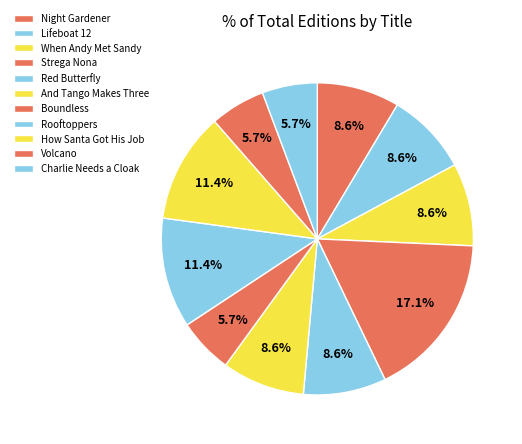

To the nearest percent, what is the difference between the Lifeboat 12 and Strega Nona slice percentages?

9%